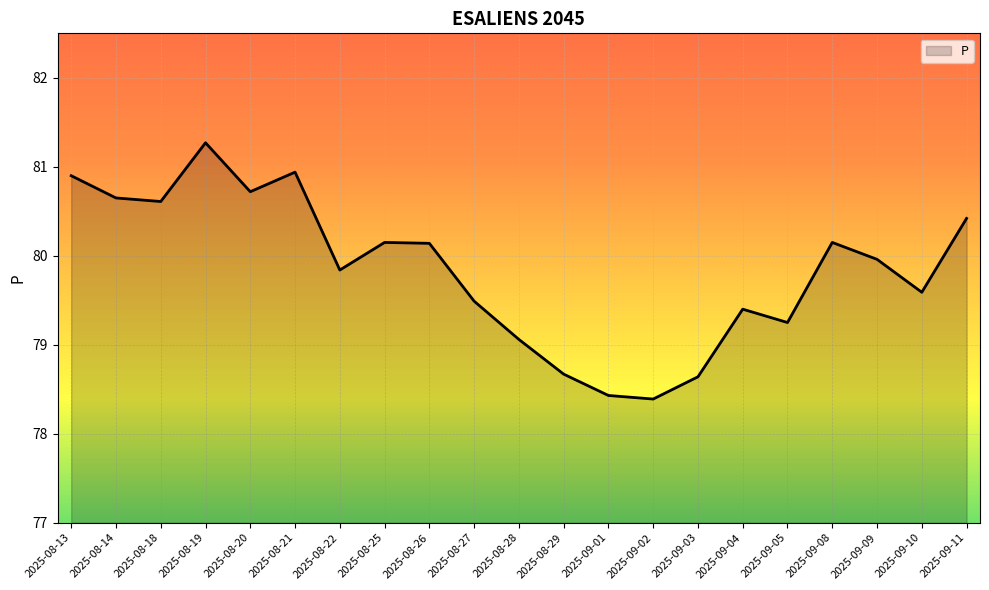

How many lines are shown in the chart?

1